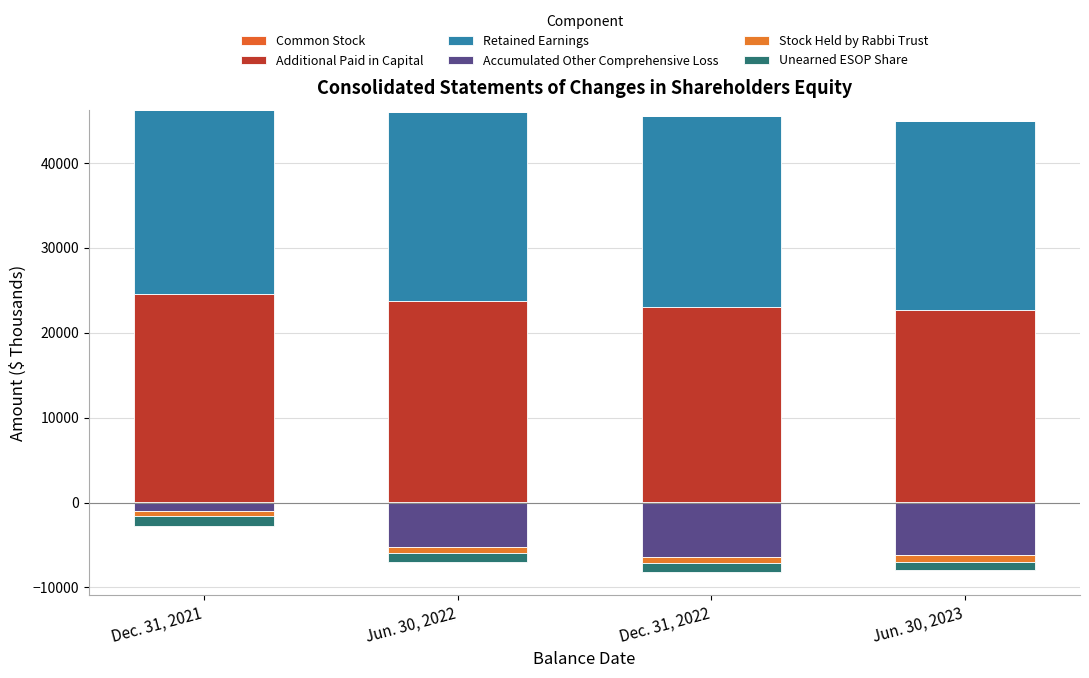

The Common Stock series shows 25 at Jun. 30, 2022. True or false?

True